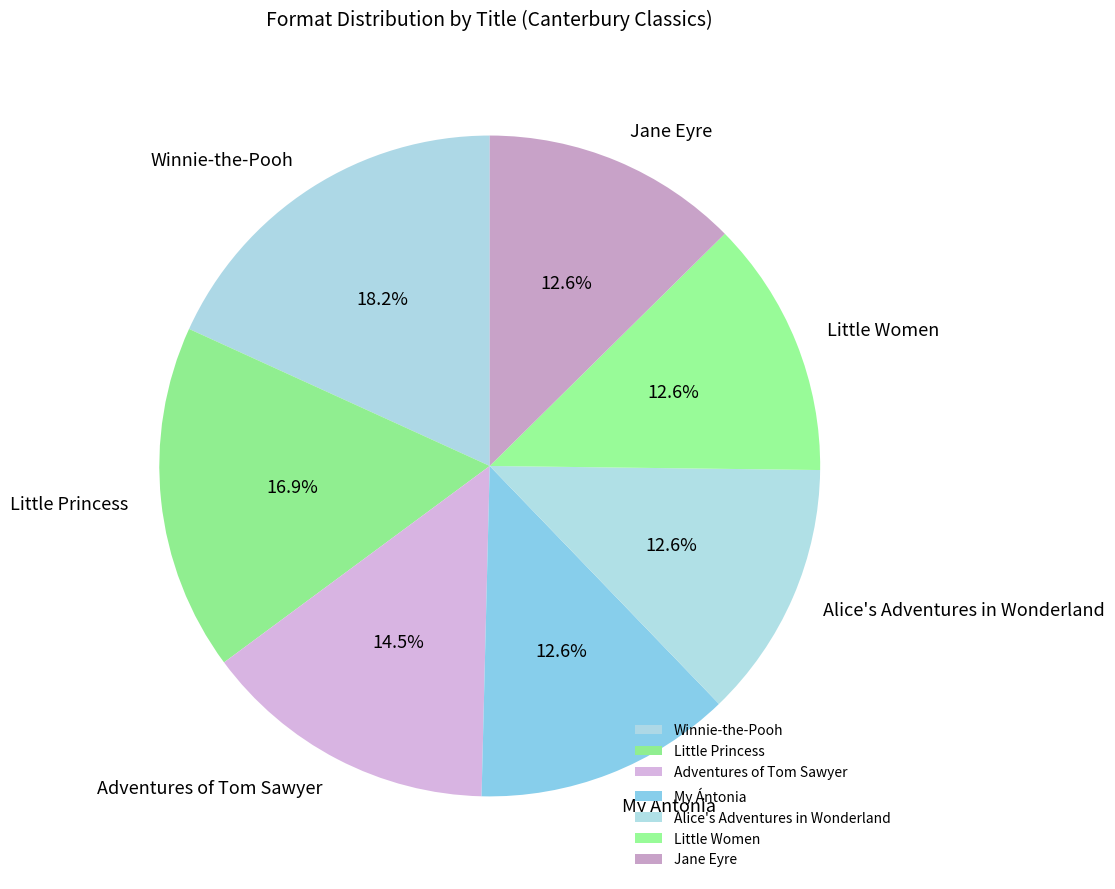

Which category has the biggest portion of the pie?

Winnie-the-Pooh